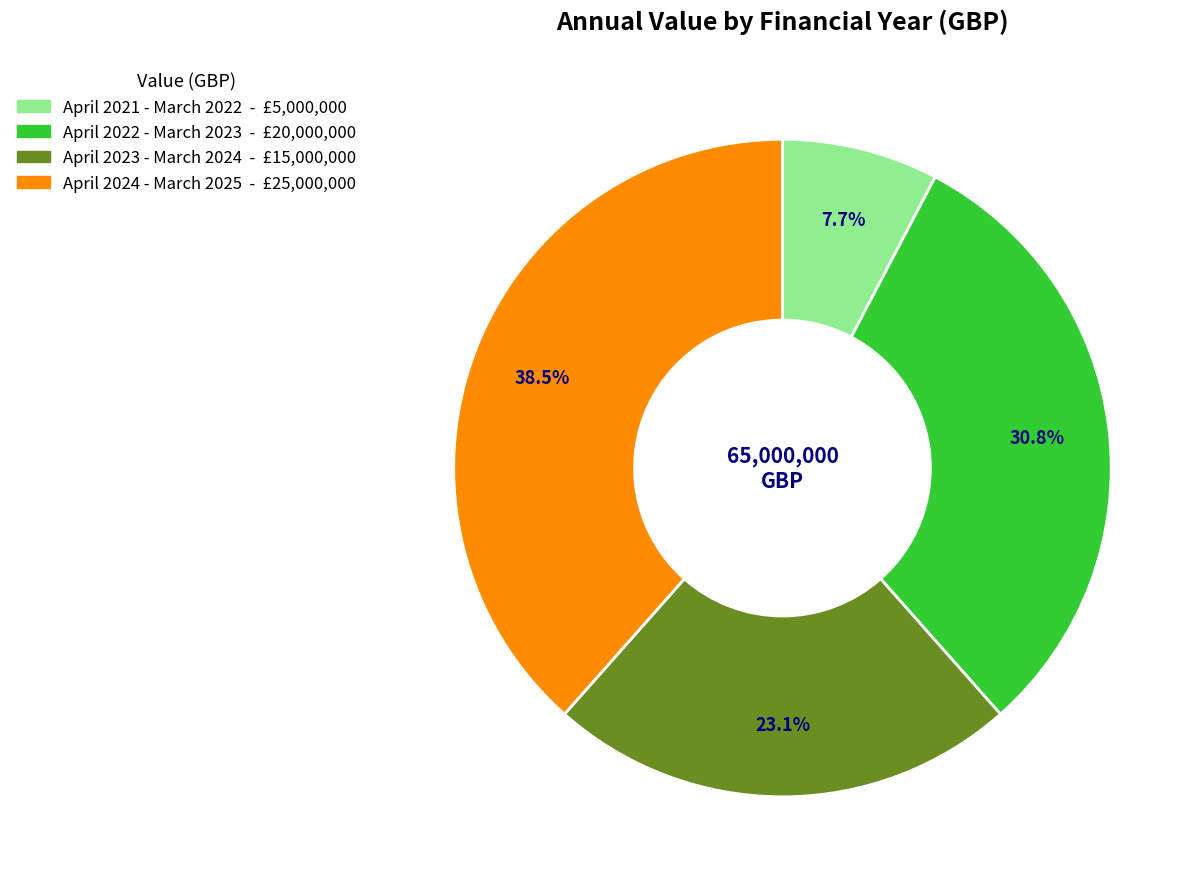

Combined, what portion of the pie is April 2023 - March 2024 and April 2024 - March 2025?

61.5%